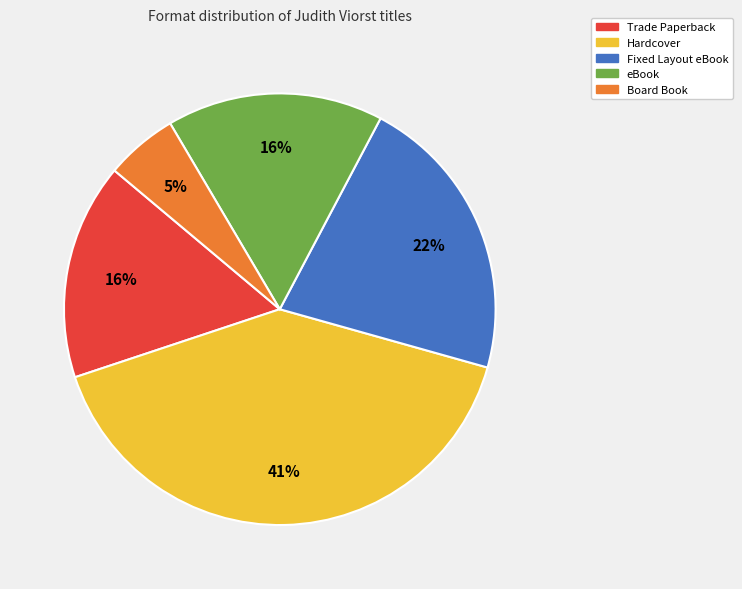

Combined, do Trade Paperback and Fixed Layout eBook account for over 50%?

No